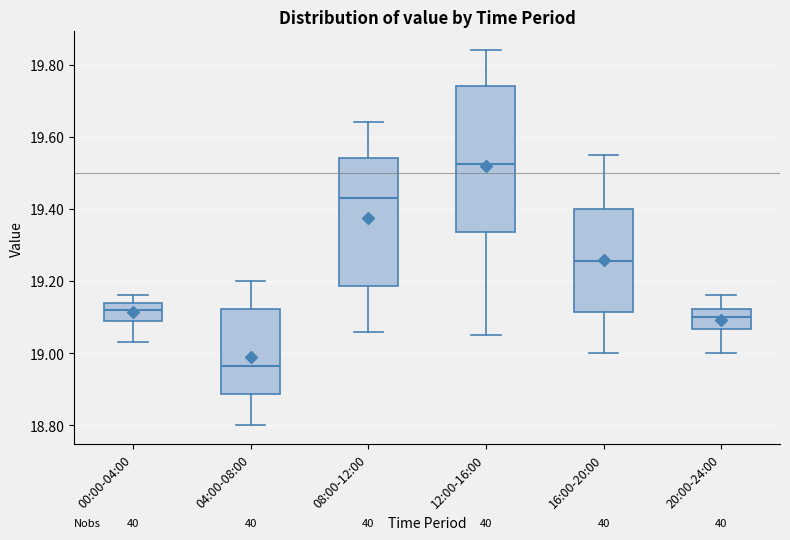

Reading left to right, read every box against the y-axis: the position of its median line, the range the box covers, and the ends of its whiskers. The values are not printed on the chart, so give them approximately, as read against the axis.

00:00-04:00: median 19.12, box 19.10 to 19.14, whiskers 19.04 to 19.16
04:00-08:00: median 18.96, box 18.88 to 19.12, whiskers 18.80 to 19.20
08:00-12:00: median 19.44, box 19.18 to 19.54, whiskers 19.06 to 19.64
12:00-16:00: median 19.52, box 19.34 to 19.74, whiskers 19.06 to 19.84
16:00-20:00: median 19.26, box 19.12 to 19.40, whiskers 19.00 to 19.56
20:00-24:00: median 19.10, box 19.06 to 19.12, whiskers 19.00 to 19.16